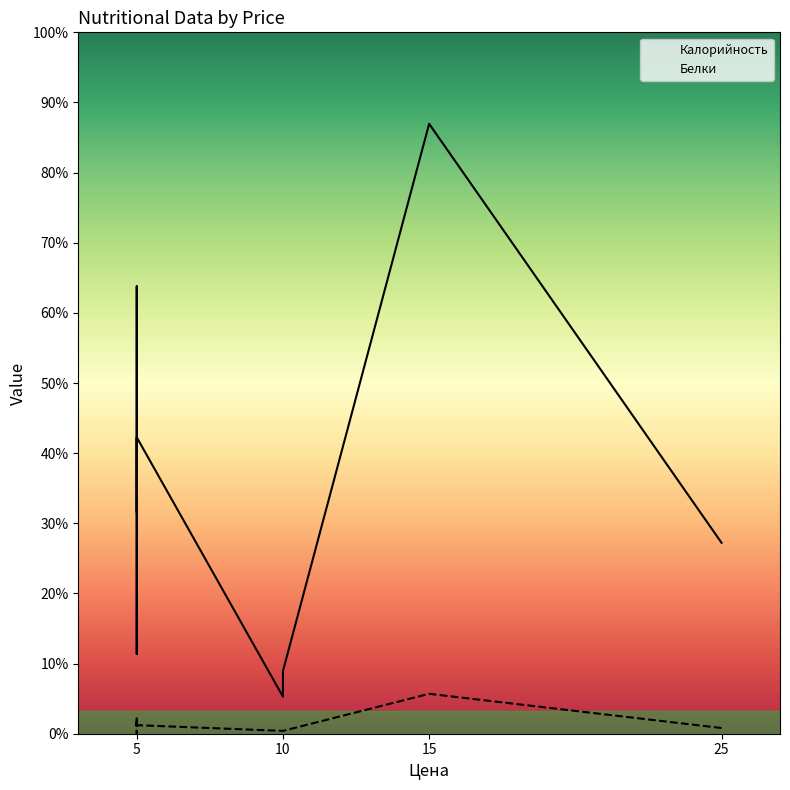

In Белки, how many points are lower than both neighbors (excluding endpoints)?

2